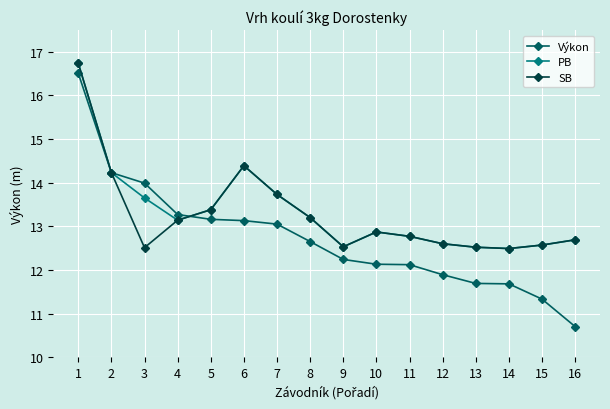

What is the lowest value of the PB series?

12.5